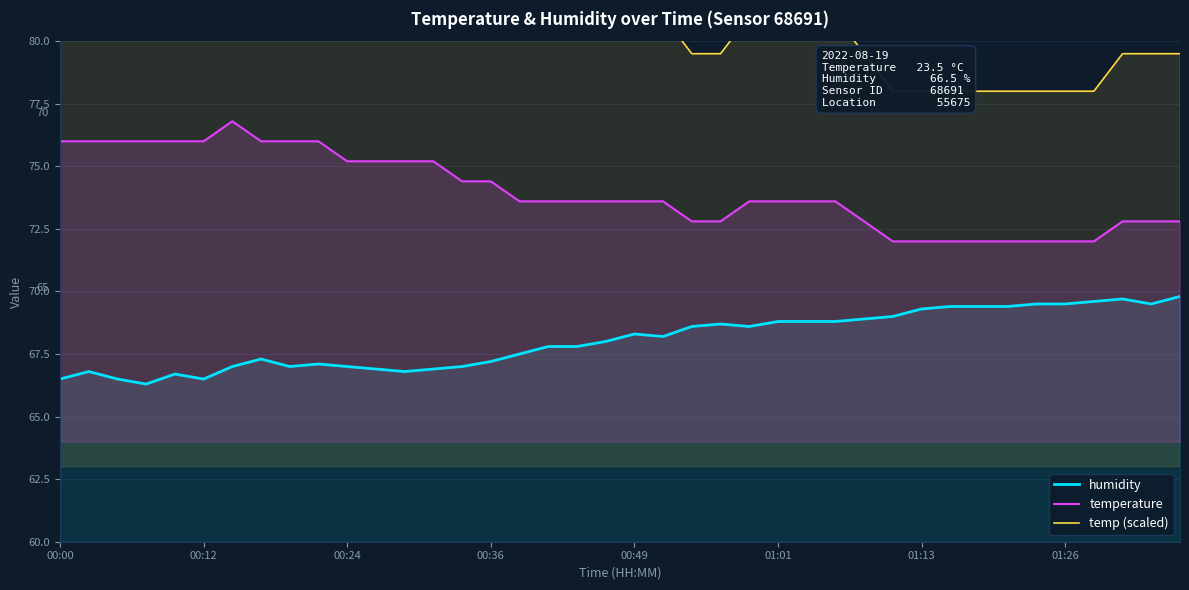

True or false: temp (scaled) and humidity cross at least once.

False